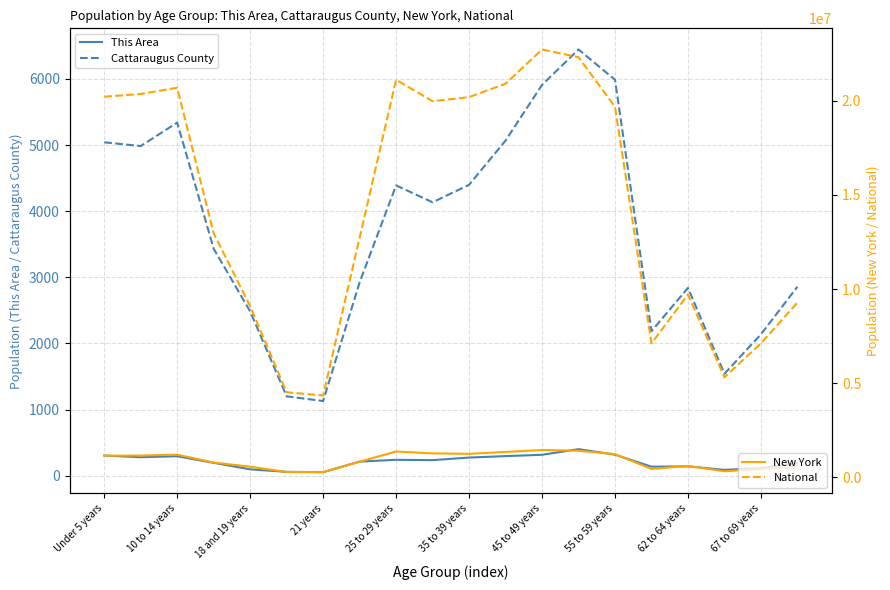

What is the greatest value displayed?

22708591